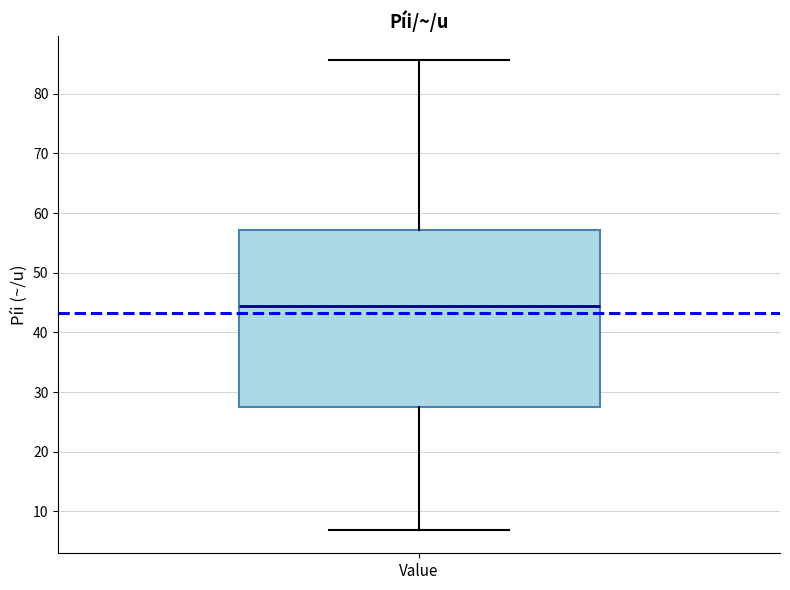

Transcribe this box plot: give where the median line is, the range the box spans, and where the two whiskers end, as read against the y-axis. The values are not printed on the chart, so give them approximately, as read against the axis.

median 44, box 27 to 57, whiskers 7 to 86